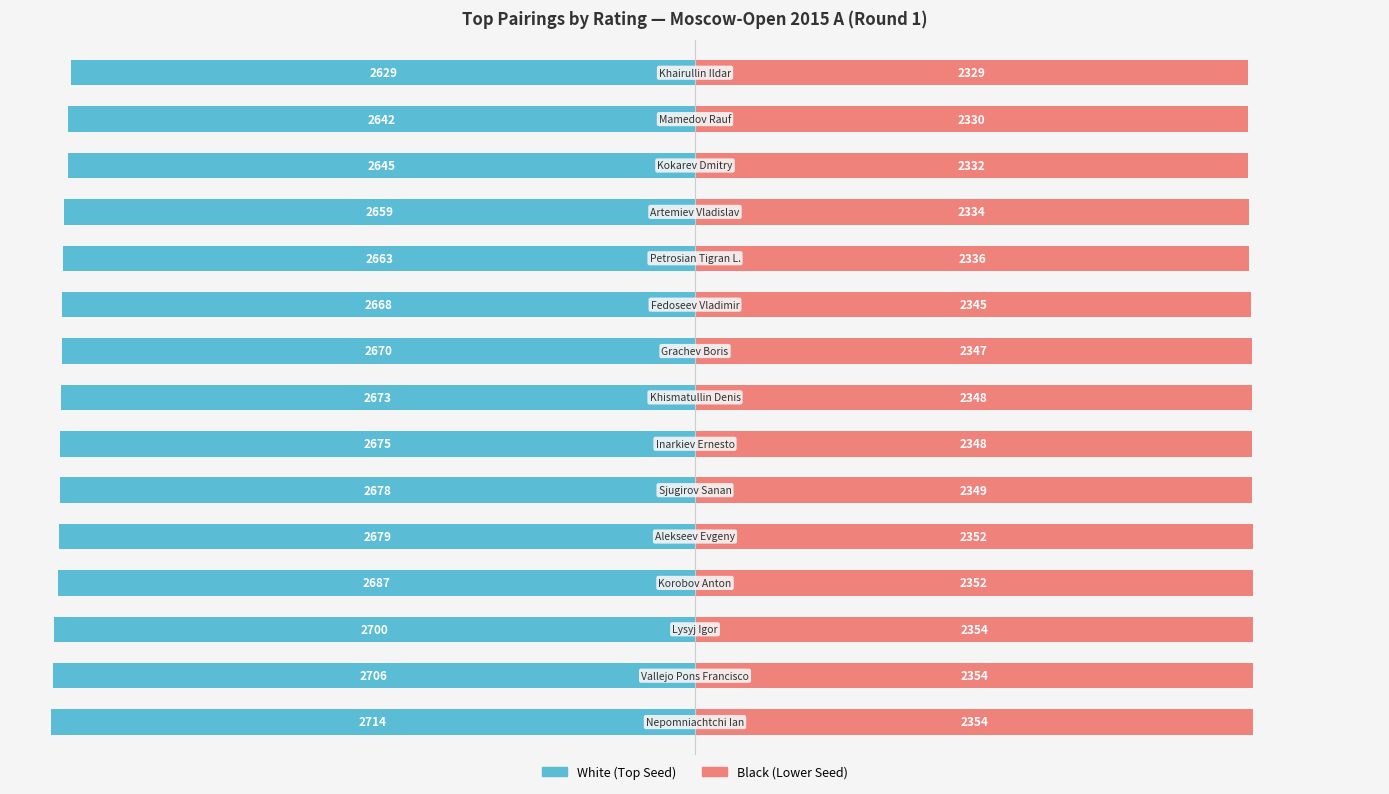

Between 9 and 7, which is larger?

9